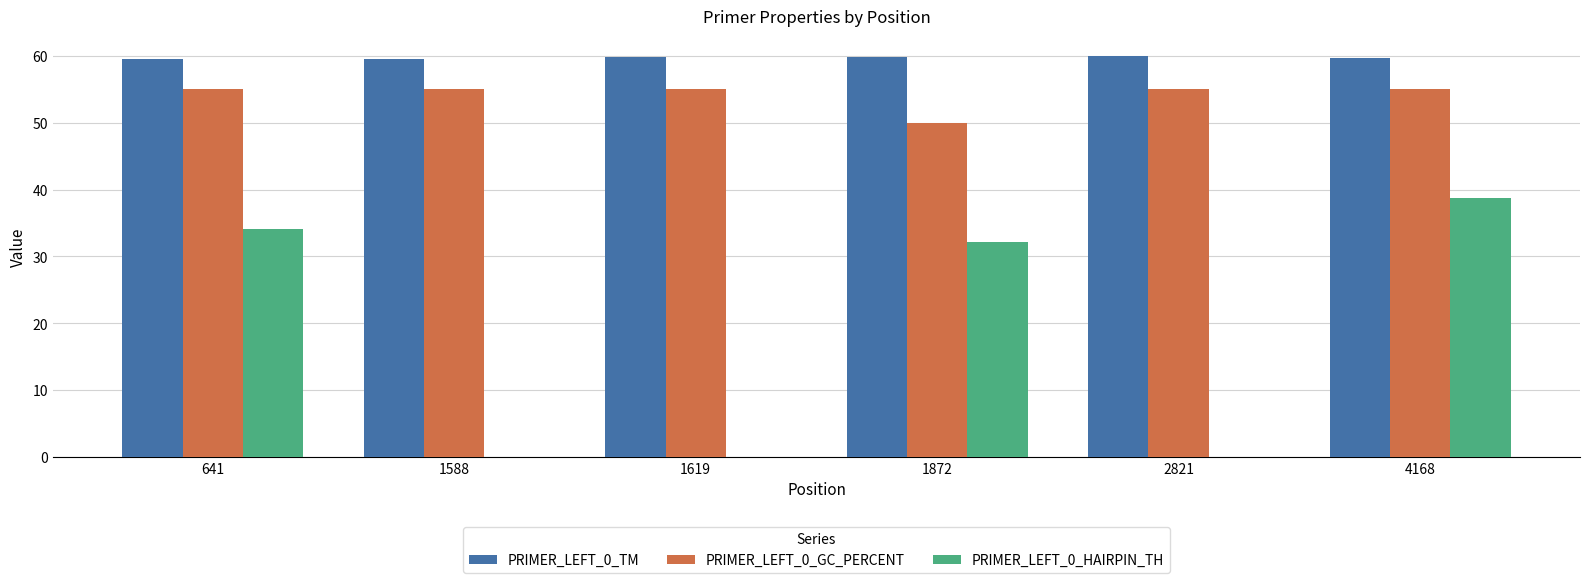

What is the sum of all PRIMER_LEFT_0_HAIRPIN_TH values?

105.0